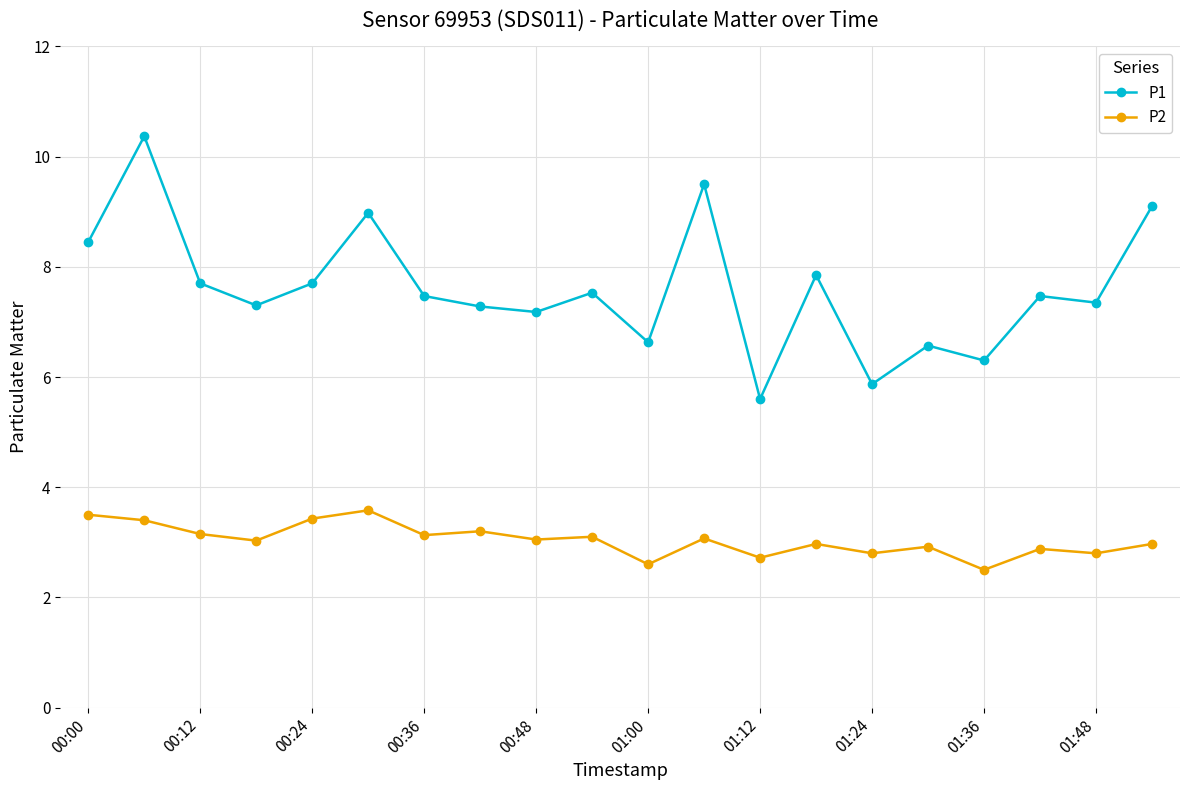

What is the value of the P1 point at the 20th from the left?

9.1